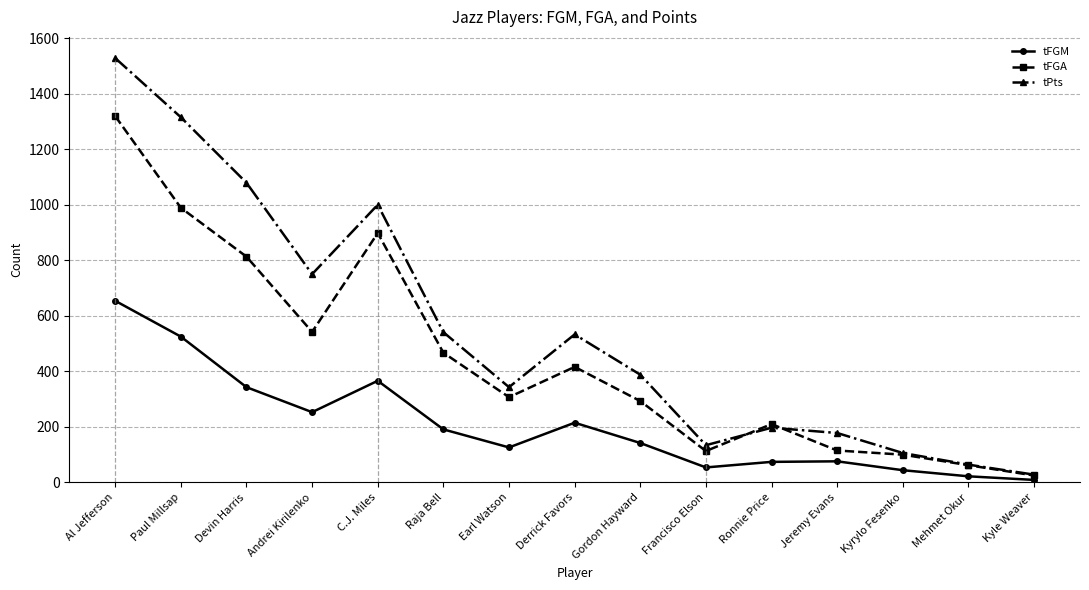

What position from the left is Earl Watson?

7